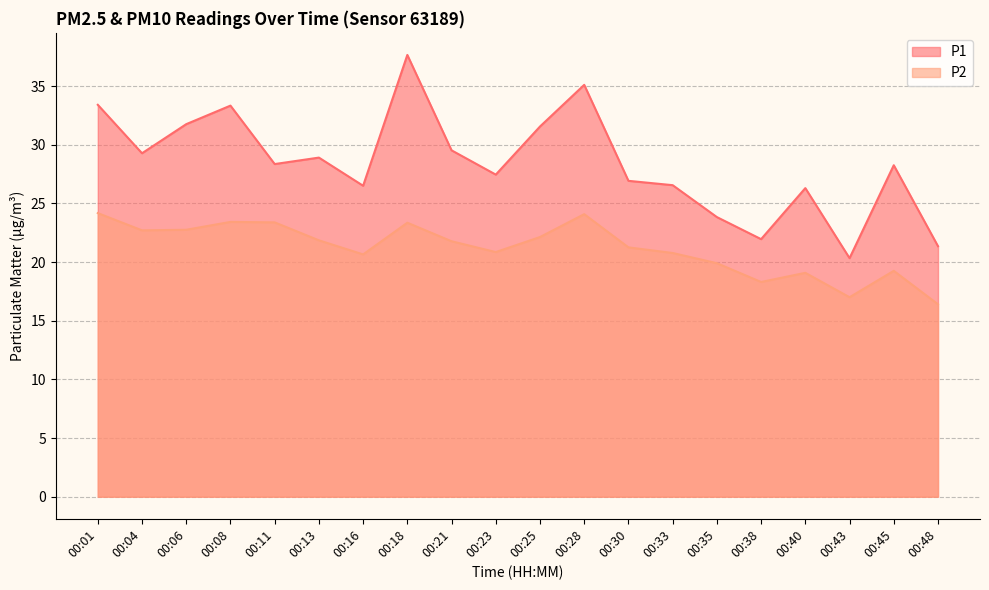

Reading left to right, list all the values displayed in this chart.

P1: 33.4	29.3	31.8	33.3	28.4	28.9	26.5	37.6	29.5	27.4	31.6	35.1	26.9	26.6	23.8	21.9	26.3	20.3	28.2	21.4
P2: 24.2	22.7	22.8	23.4	23.4	21.9	20.6	23.4	21.8	20.9	22.1	24.1	21.2	20.8	19.9	18.3	19.1	17.0	19.2	16.4